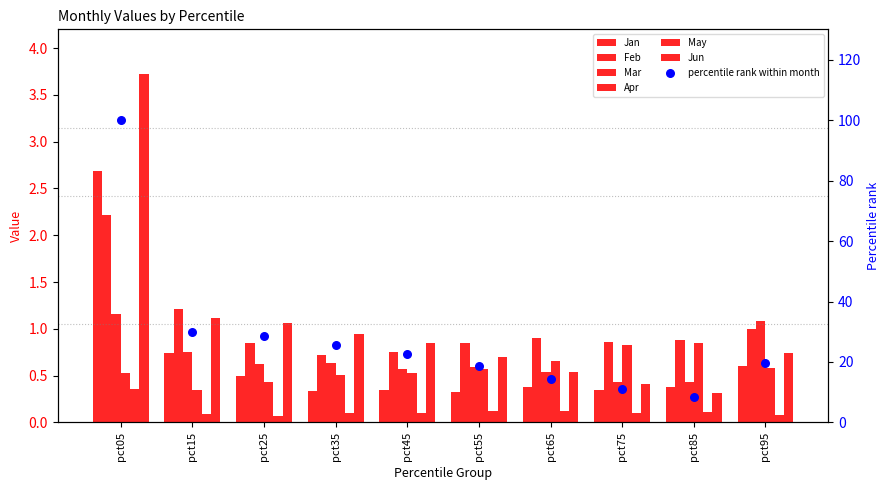

At how many categories does at least one series exceed 0?

10